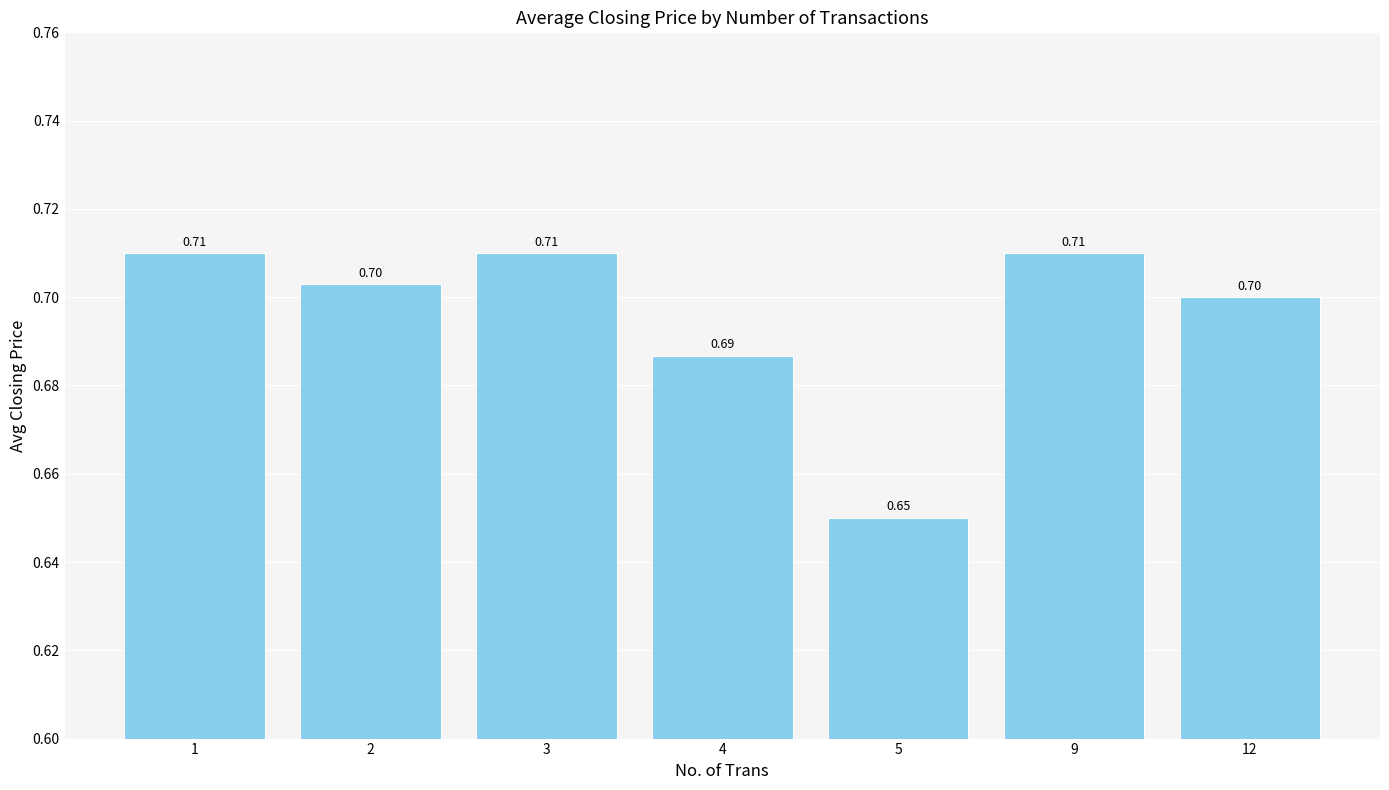

Between 3 and 4, which is larger?

3